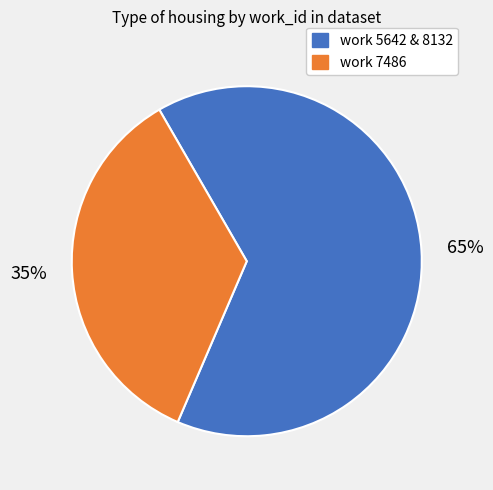

Is there a majority slice in this chart?

Yes